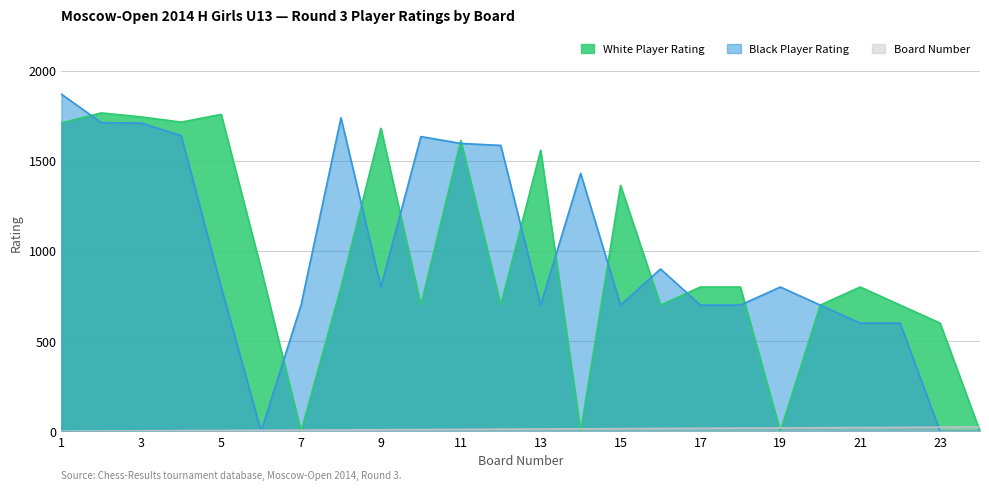

What is the difference between the highest and lowest values at 24?

24